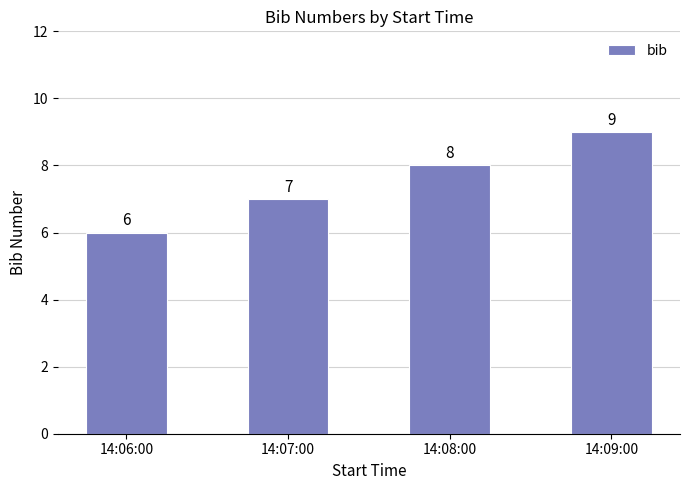

Reading left to right, transcribe all the data shown in this chart.

6	7	8	9